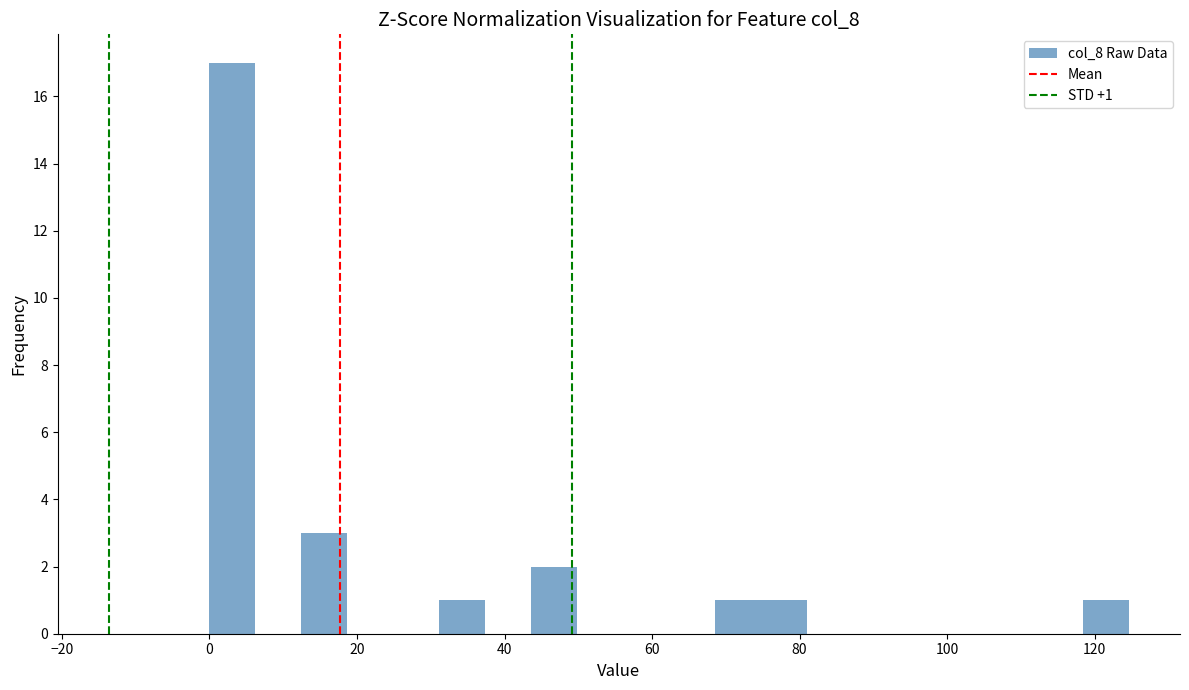

Around what value on the x-axis is the tallest bar? Give the approximate position of its centre, as read against the axis.

4